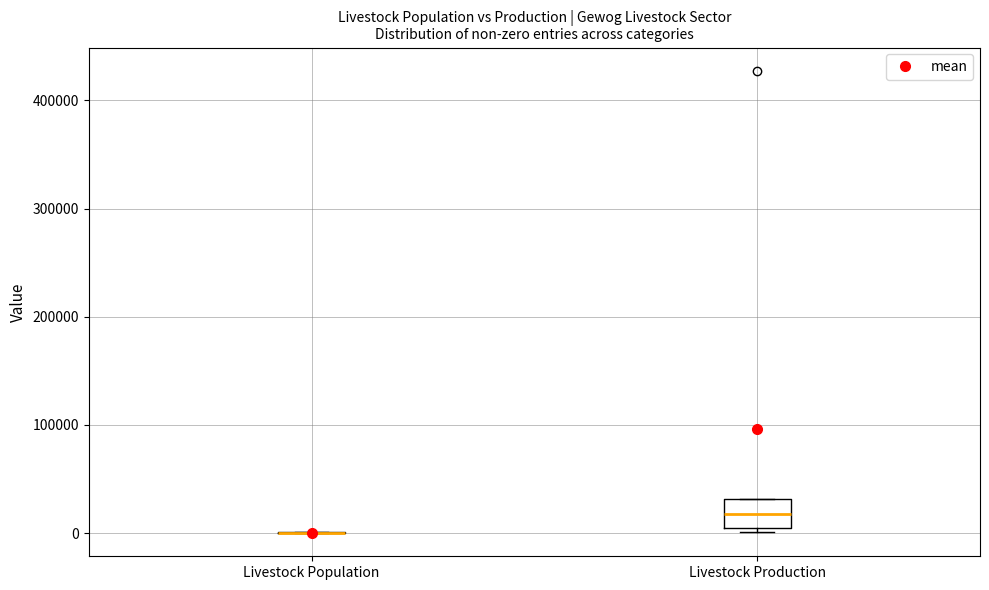

Reading left to right, read every box against the y-axis: the position of its median line, the range the box covers, and the ends of its whiskers. The values are not printed on the chart, so give them approximately, as read against the axis.

Livestock Population: box collapsed to a line at 0, whiskers 0 to 0
Livestock Production: median 20000, box 0 to 30000, whiskers 0 (just below the box's lower edge) to 30000